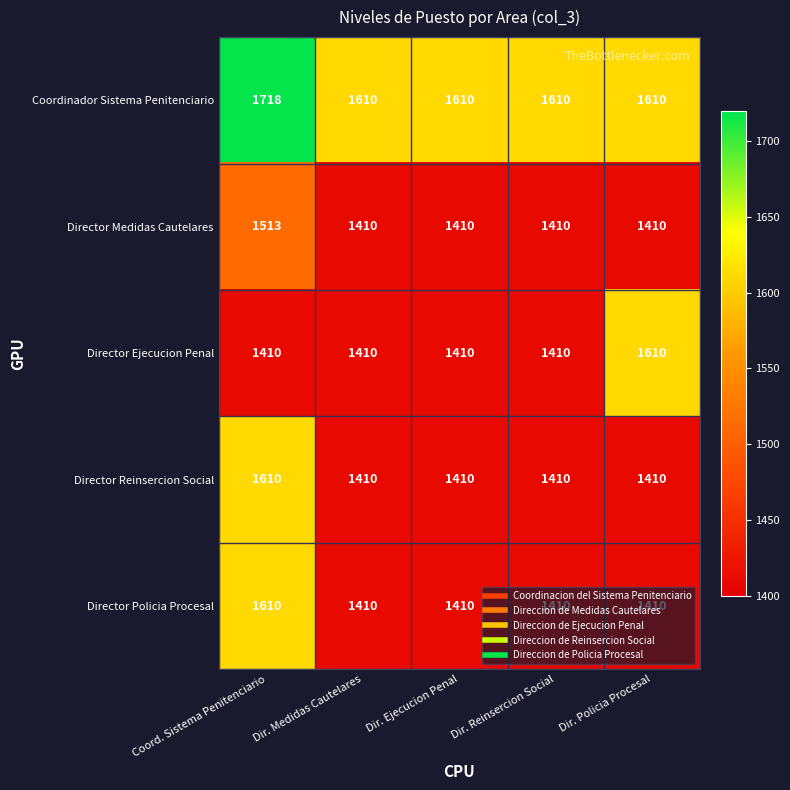

Which category has the highest value in the Director Policia Procesal series?

Coord. Sistema Penitenciario